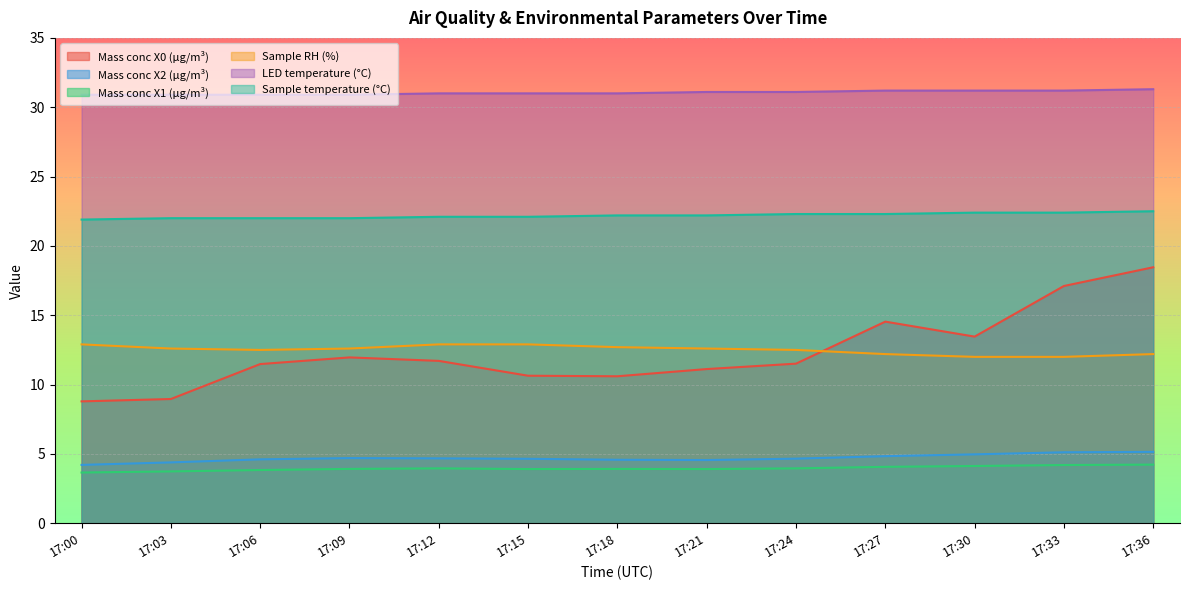

What is the minimum value shown in the chart?

3.7